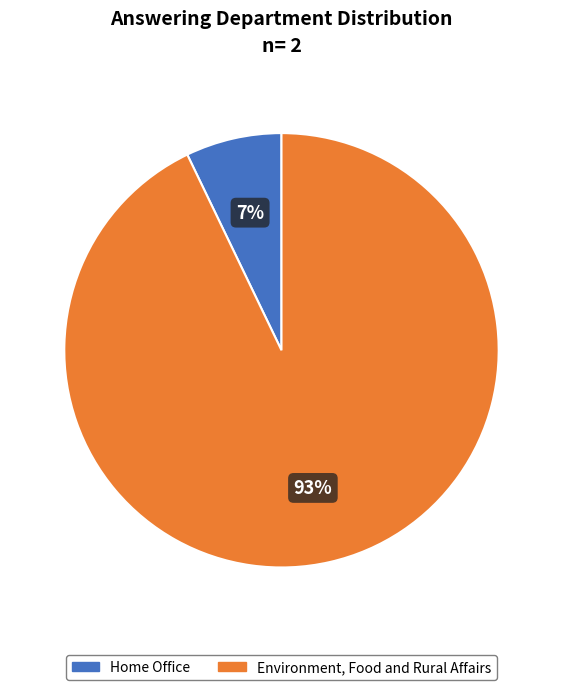

The Home Office slice represents 20% of the pie. True or false?

False